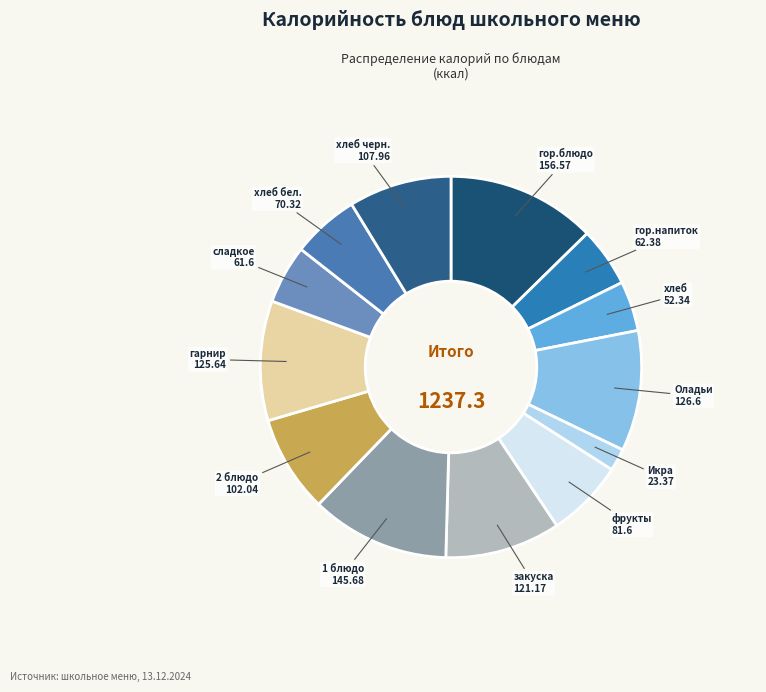

How many segments does this pie chart have?

13